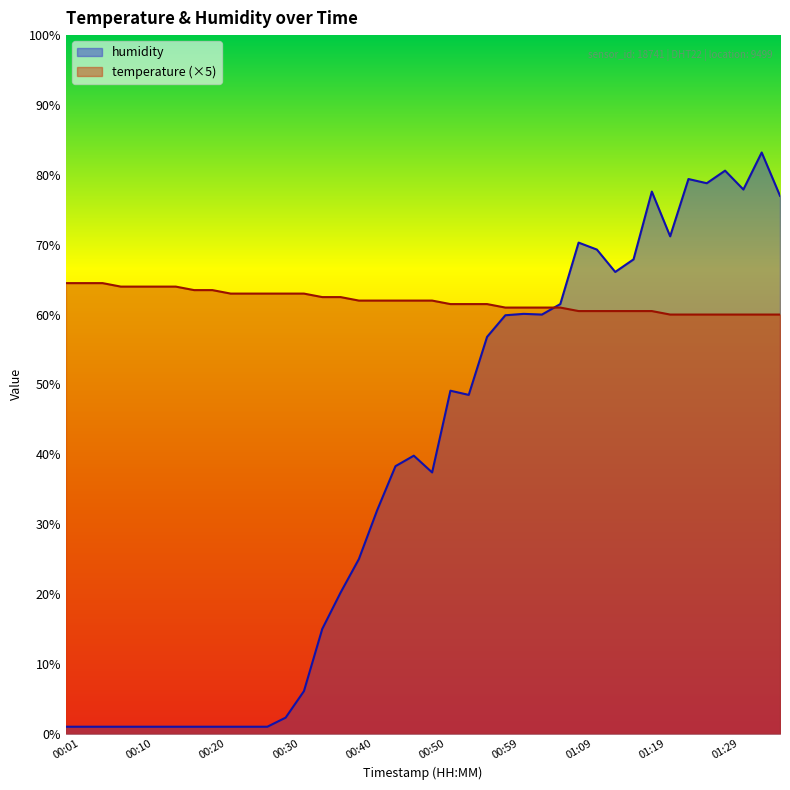

What is the difference between the second highest and minimum values in the humidity series?

79.6